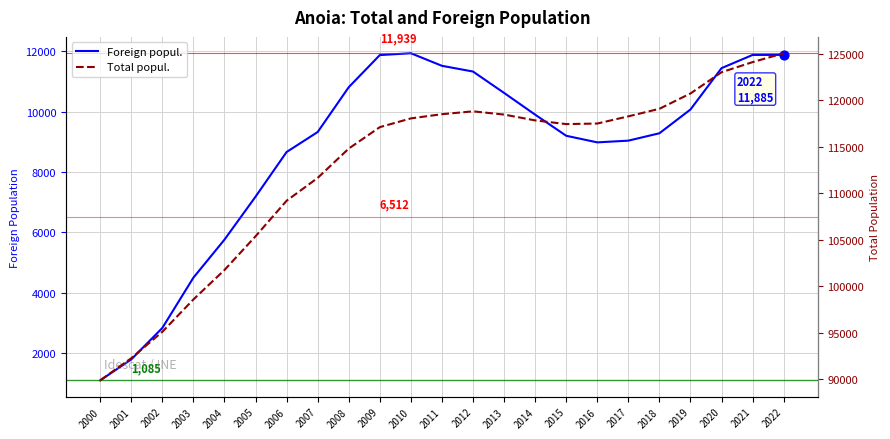

What are all the series names shown in the legend?

Foreign popul., Total popul.